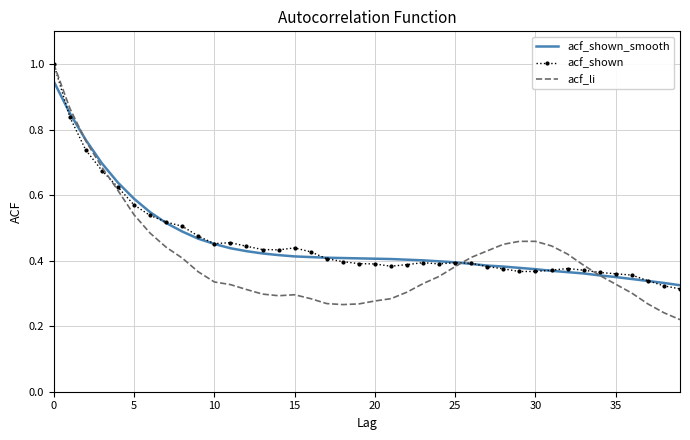

What is the greatest value displayed?

1.0